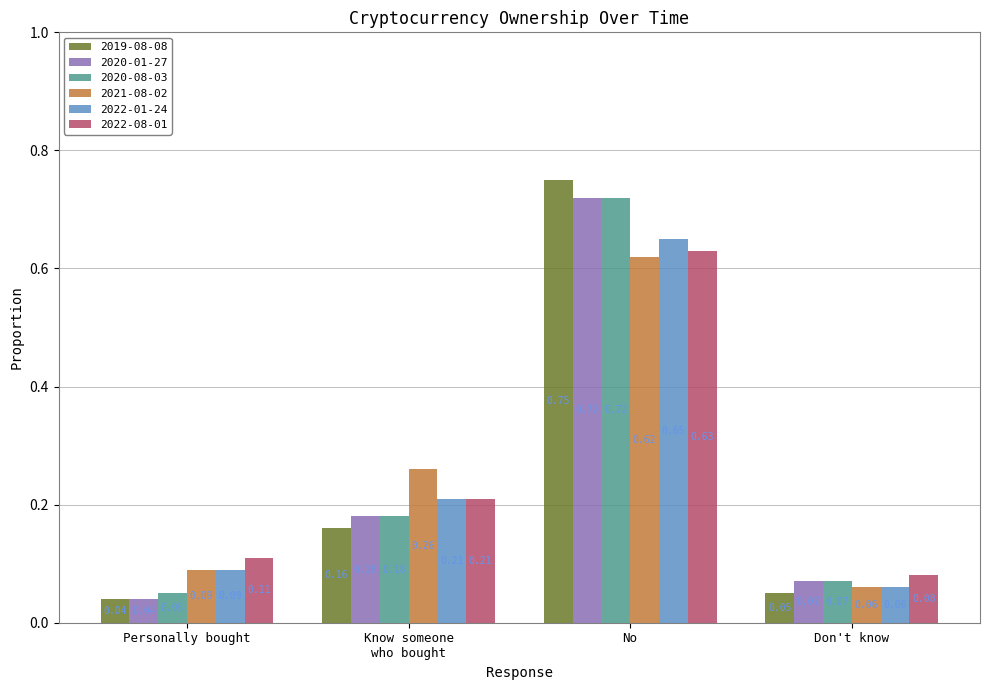

What position from the left is Don't know?

4